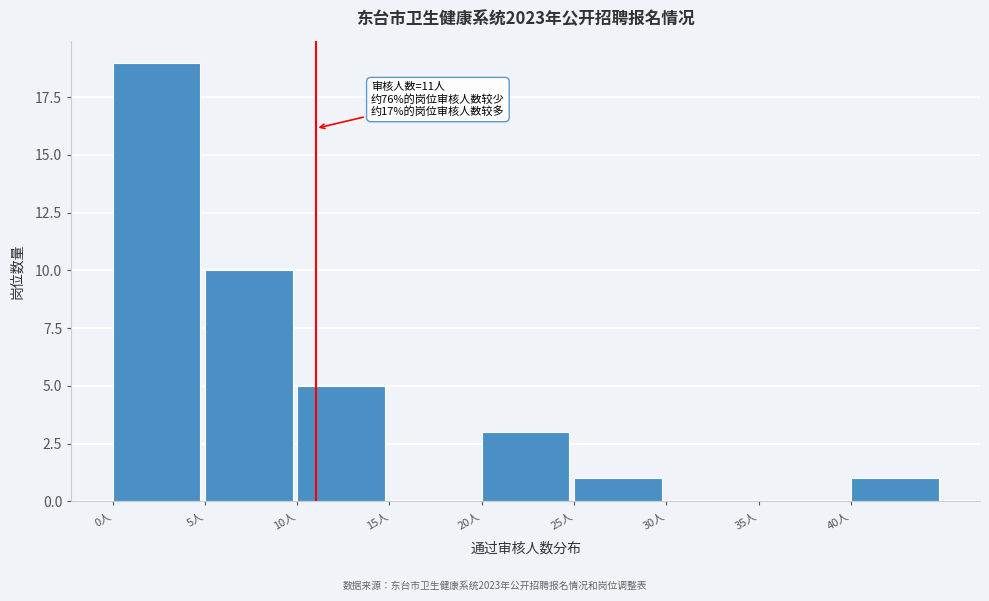

Over which range of the x-axis is the bar tallest?

0 to 5